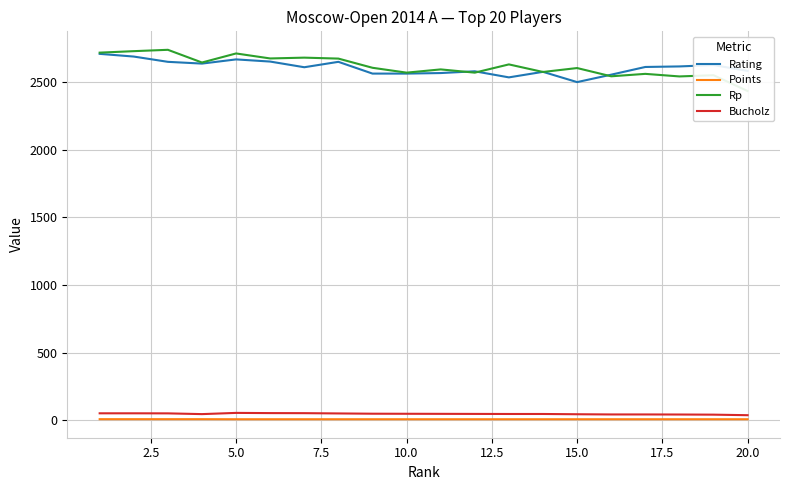

Which series has the largest total across all categories?

Rp